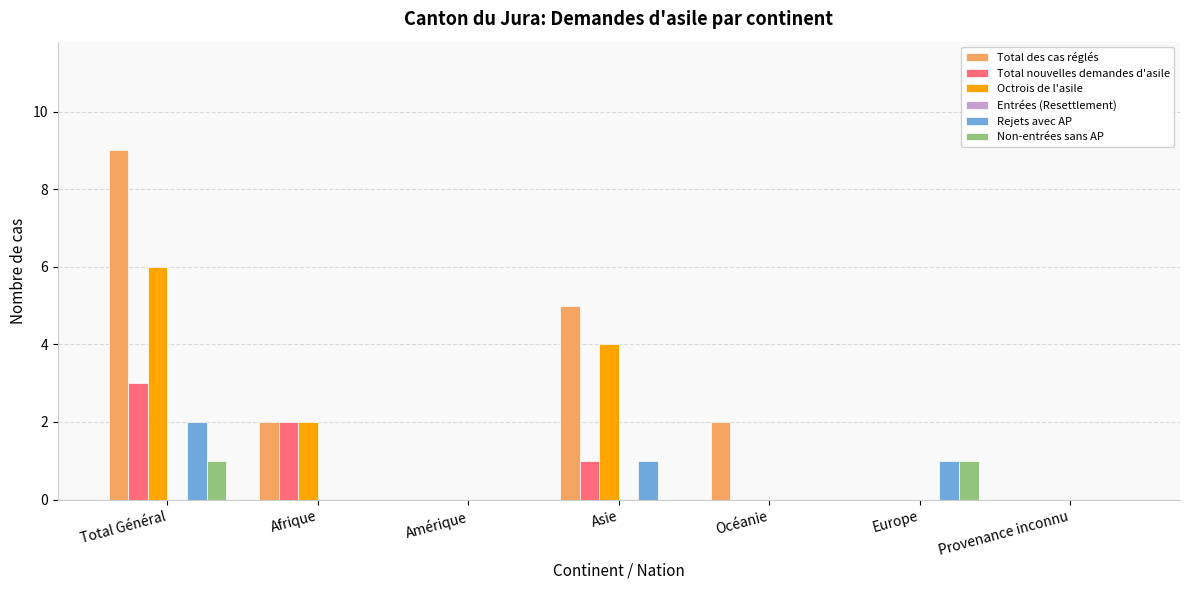

What is the maximum value shown in the chart?

9